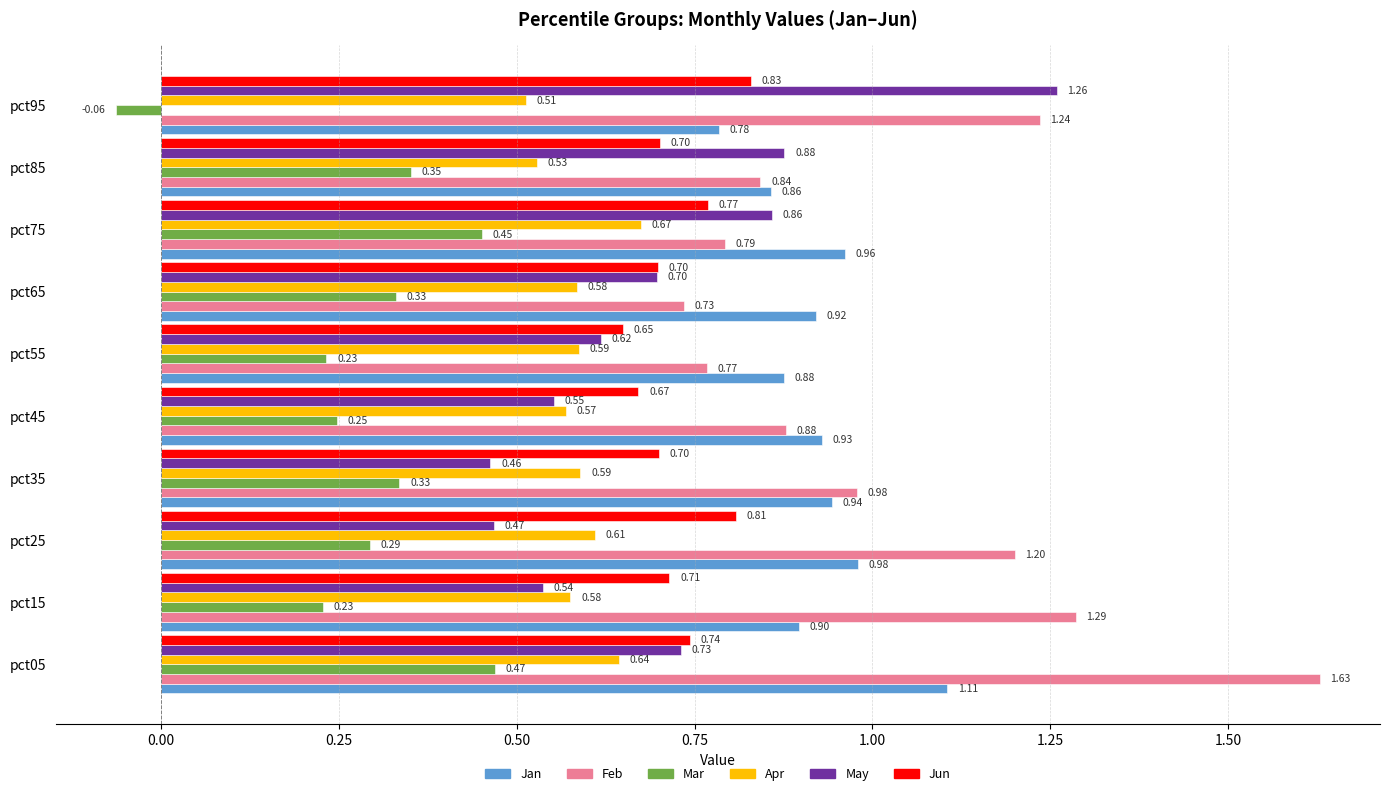

Between pct15 and pct95, which series saw the biggest shift?

May